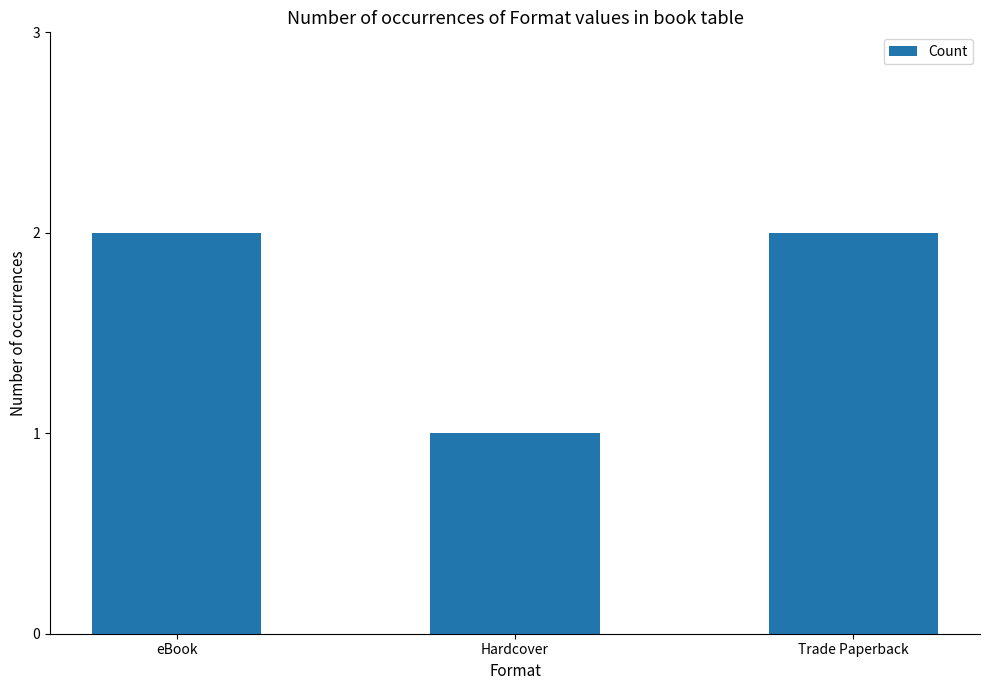

What position from the right is Trade Paperback?

1